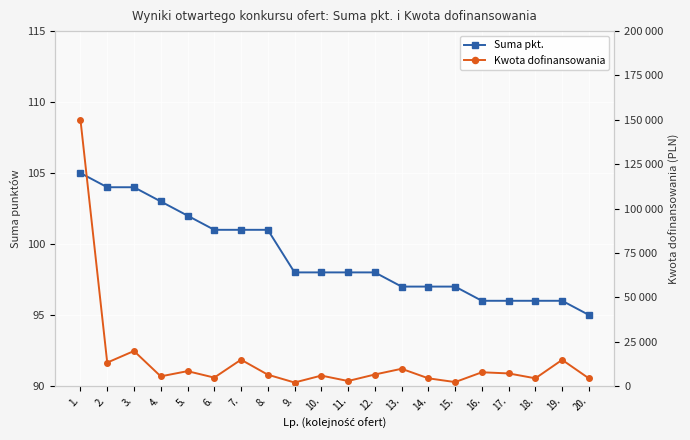

True or false: Kwota dofinansowania has a value of 4300 at 18..

True